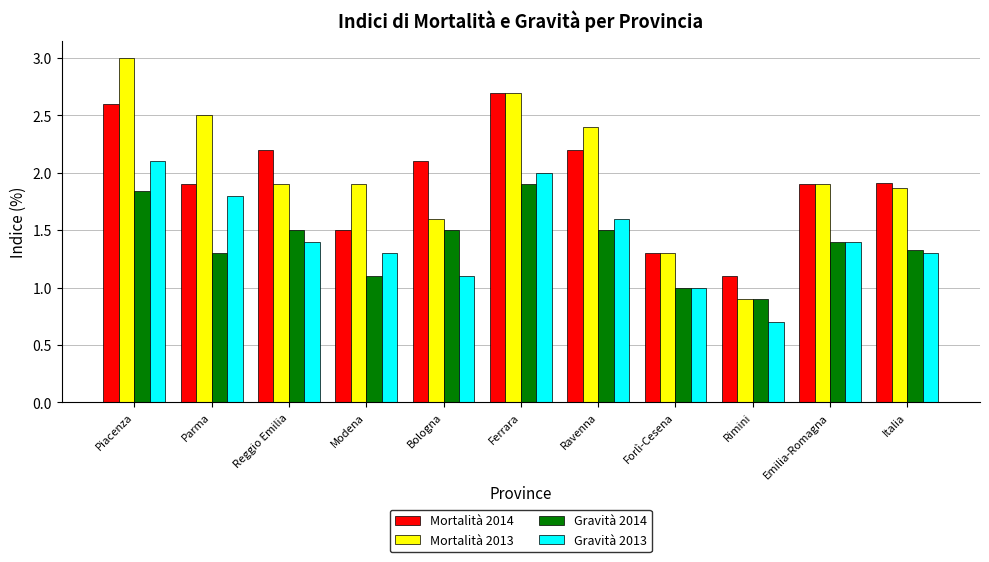

How many distinct data groups are displayed?

4